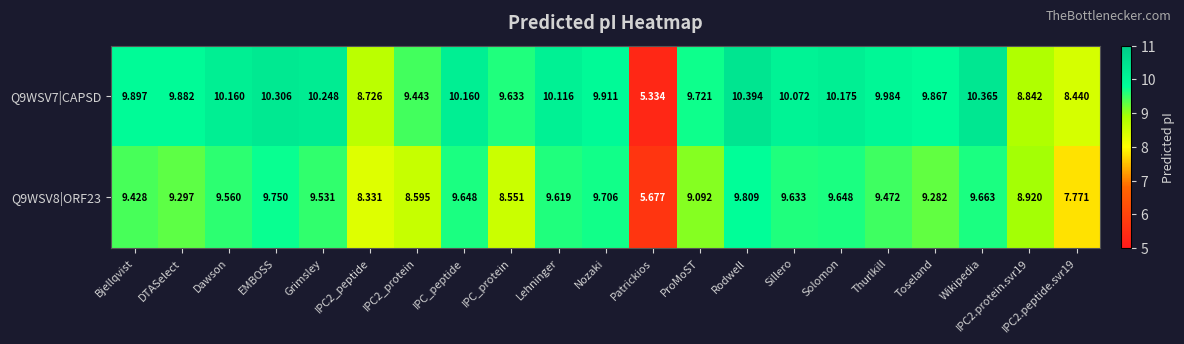

At which category is the sum across all series the highest?

Rodwell